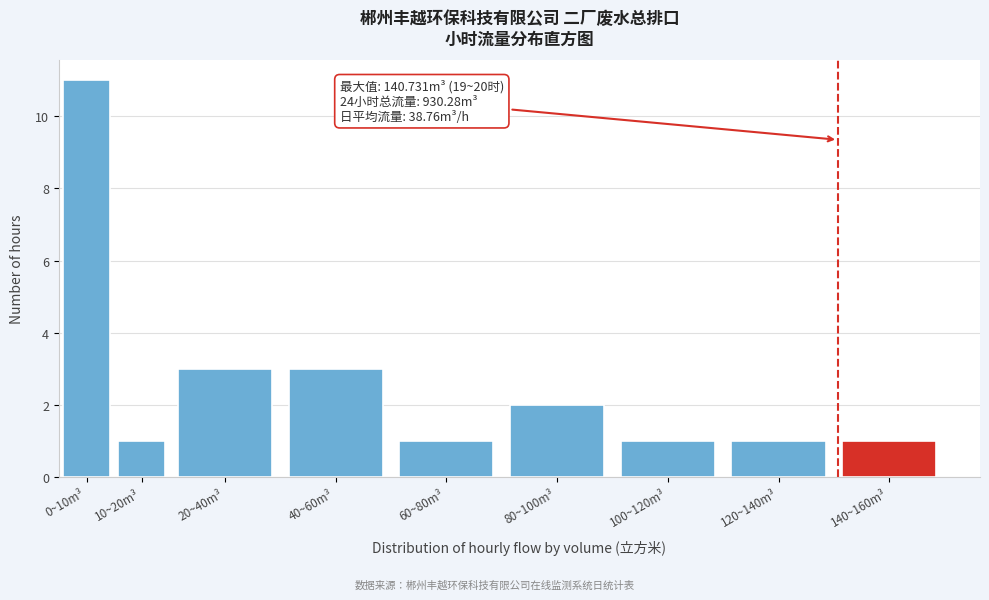

Reading left to right, list all the values displayed in this chart.

11	1	3	3	1	2	1	1	1